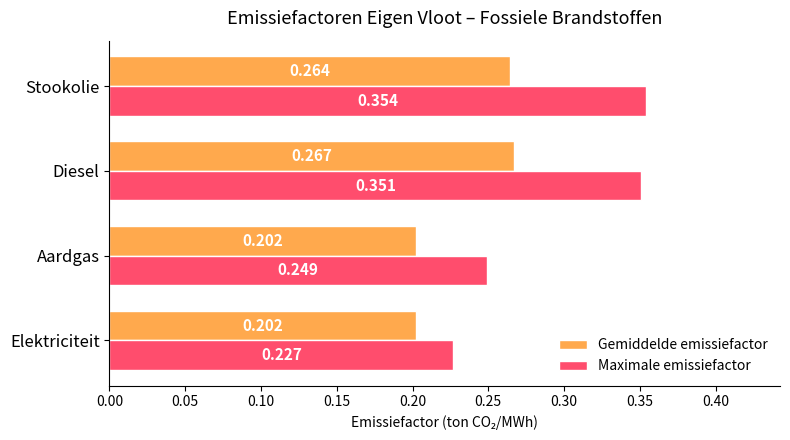

Which series has the largest range (max minus min)?

Maximale emissiefactor